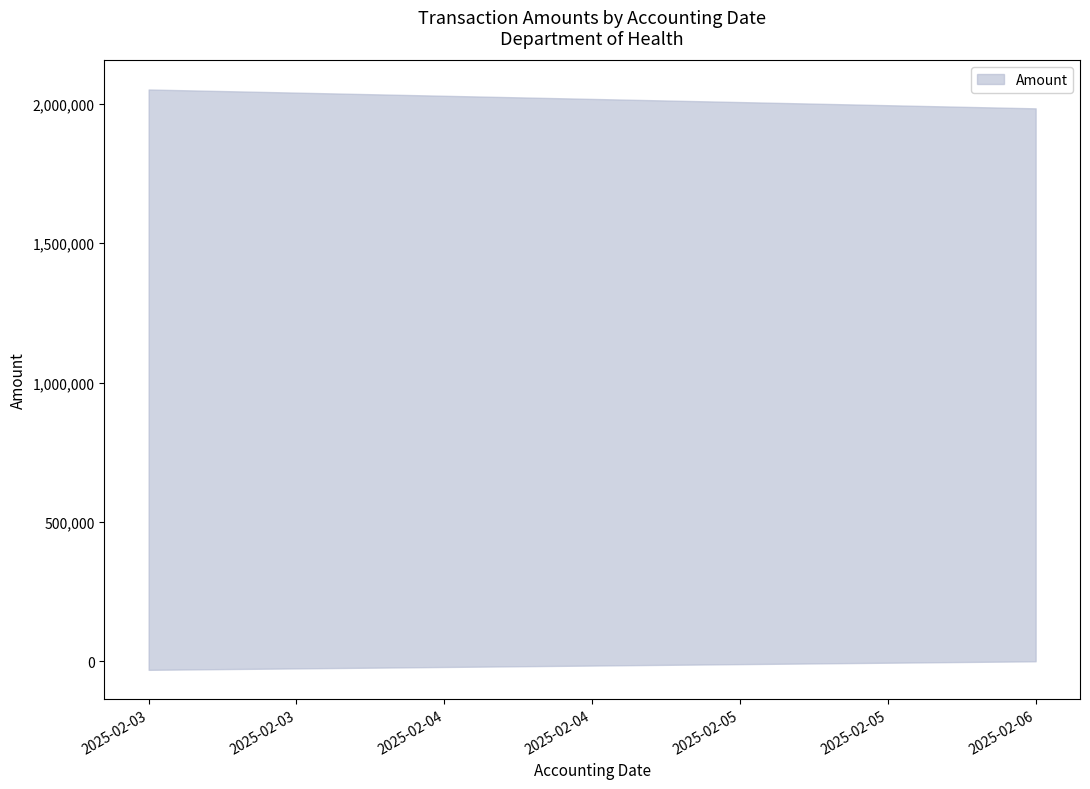

Which has a higher value, 34 or 3?

3